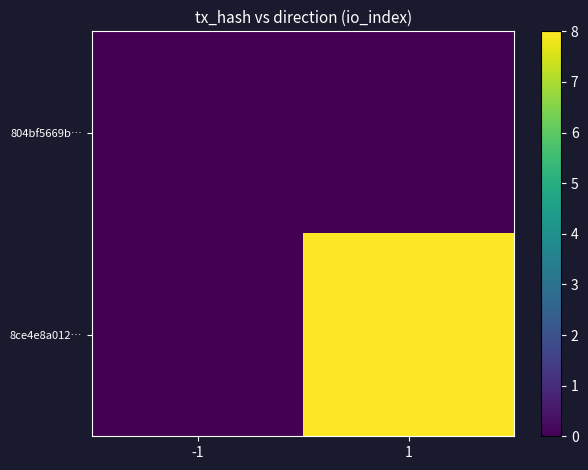

Reading right to left, what are all the values shown in this chart?

804bf5669b…: 1=0	-1=0
8ce4e8a012…: 1=8	-1=0